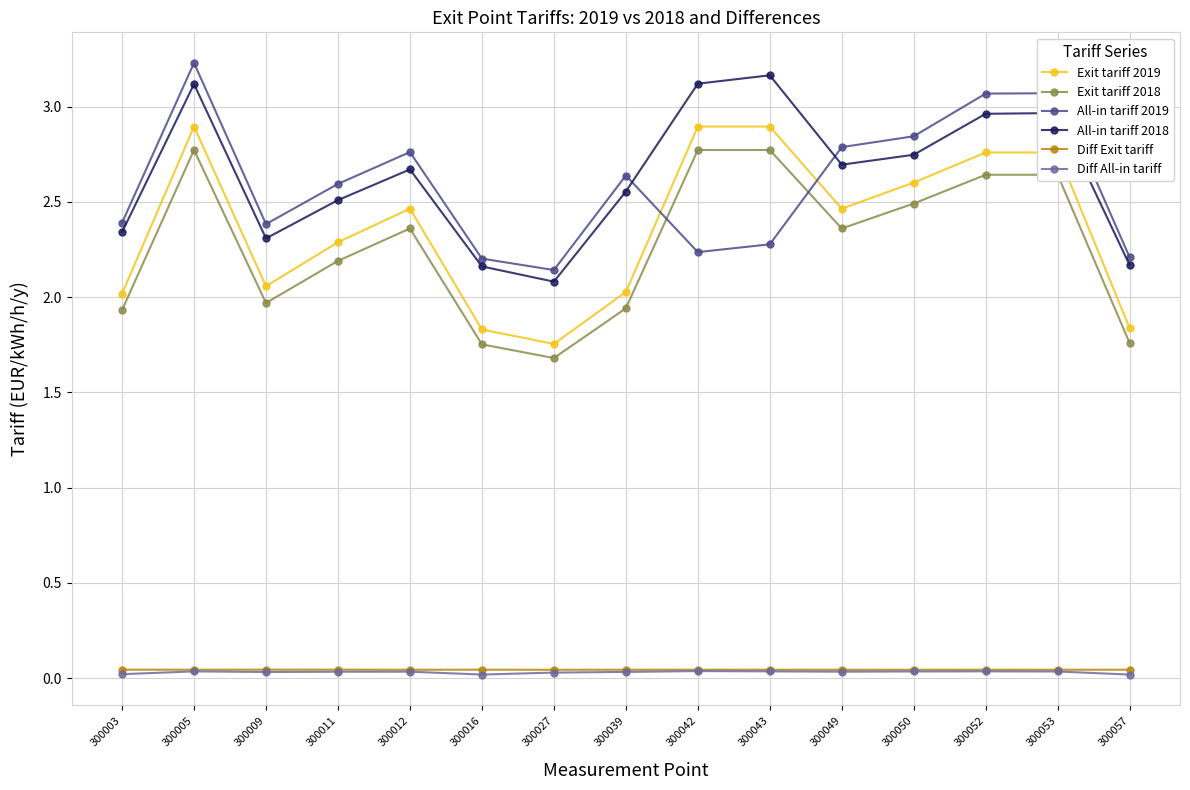

Between which two adjacent categories do All-in tariff 2019 and Exit tariff 2019 first intersect?

300039 and 300042